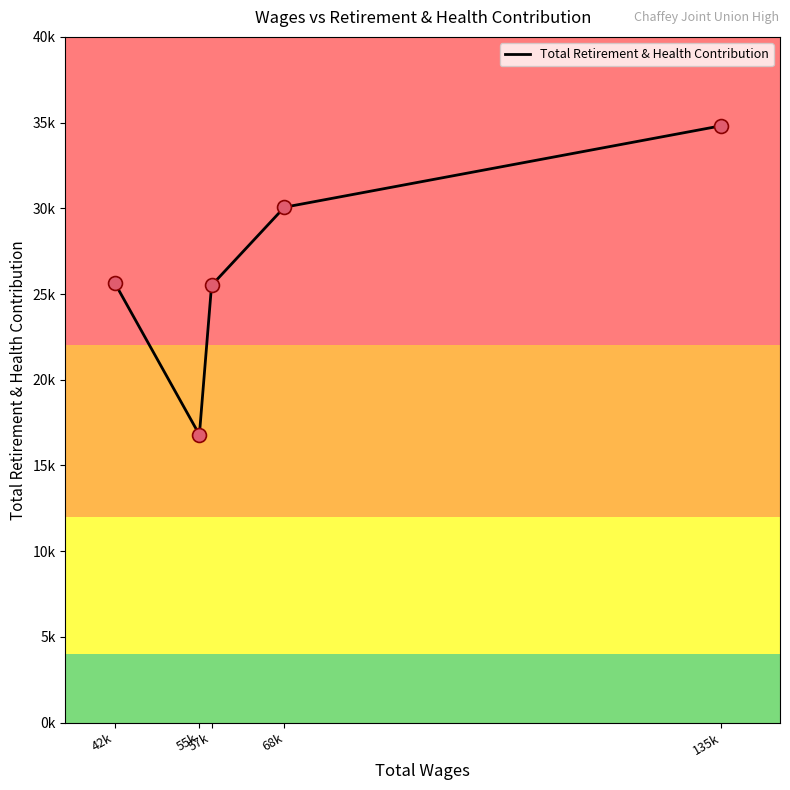

Approximately how many times larger is the value at 57k compared to 135k?

0.7